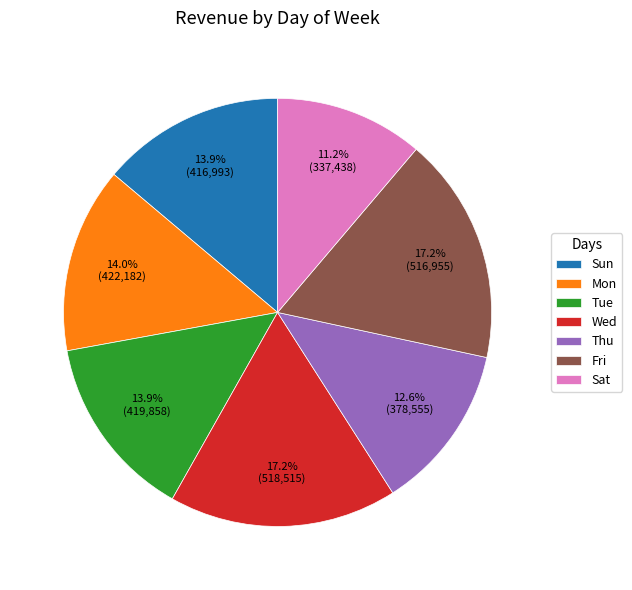

Which category has the smallest portion of the pie?

Sat